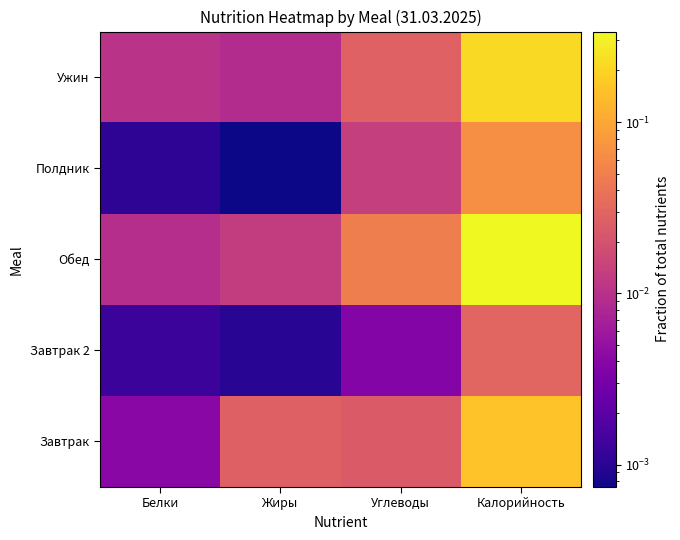

Which series has the largest range (max minus min)?

Обед